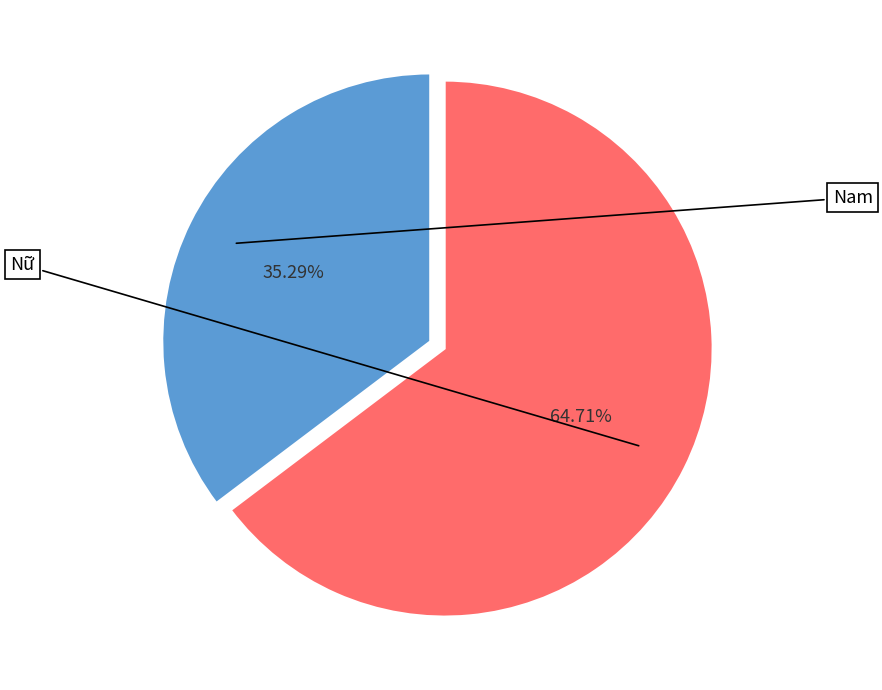

Is there a majority slice in this chart?

Yes